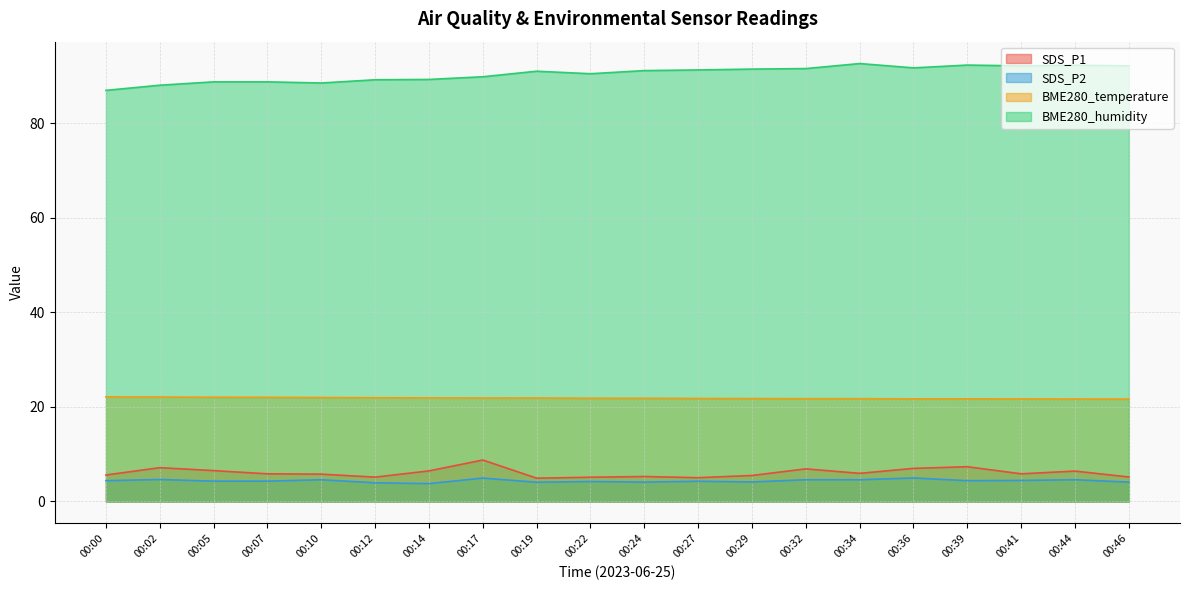

What are all the series names shown in the legend?

SDS_P1, SDS_P2, BME280_temperature, BME280_humidity